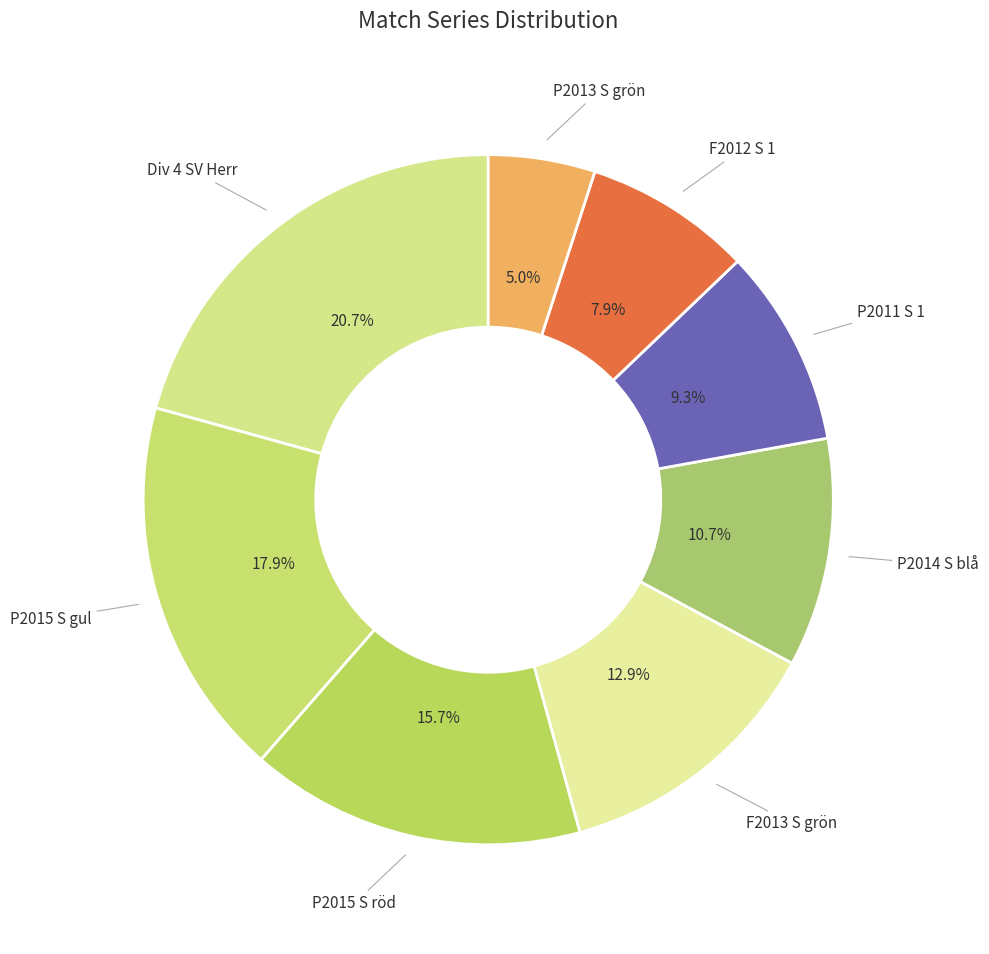

What percentage do P2015 S gul and P2014 S blå together represent?

28.6%